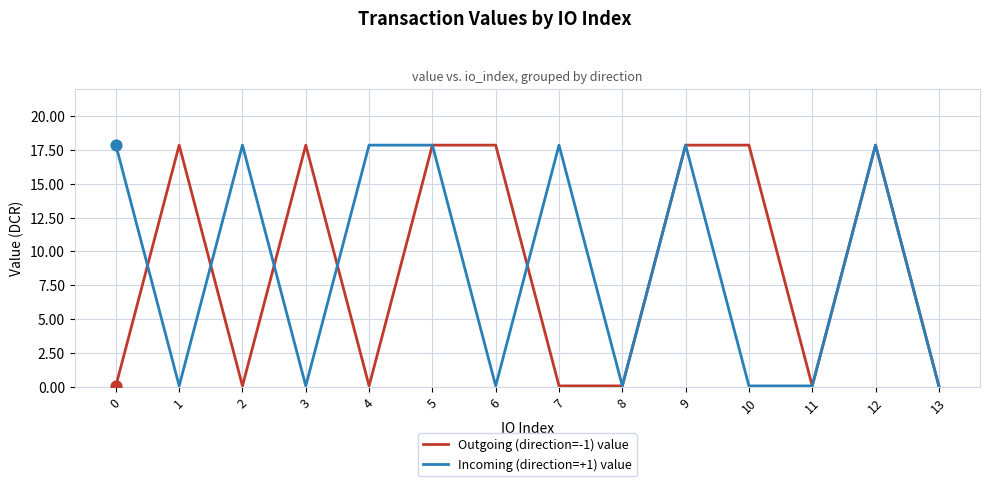

Is the value of Outgoing (direction=-1) value at 12 greater than the value of Incoming (direction=+1) value at 1?

Yes